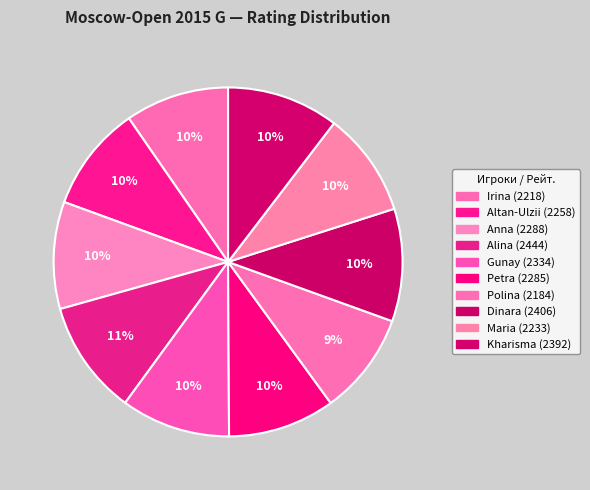

Is there a majority slice in this chart?

No